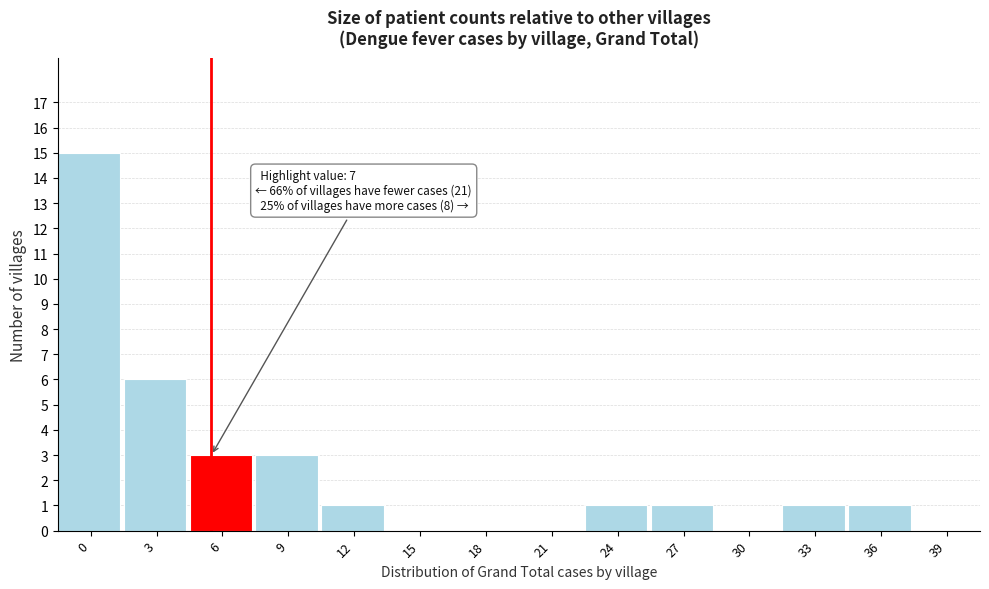

Reading left to right, transcribe all the data shown in this chart.

0=15	3=6	6=3	9=3	12=1	15=0	18=0	21=0	24=1	27=1	30=0	33=1	36=1	39=0